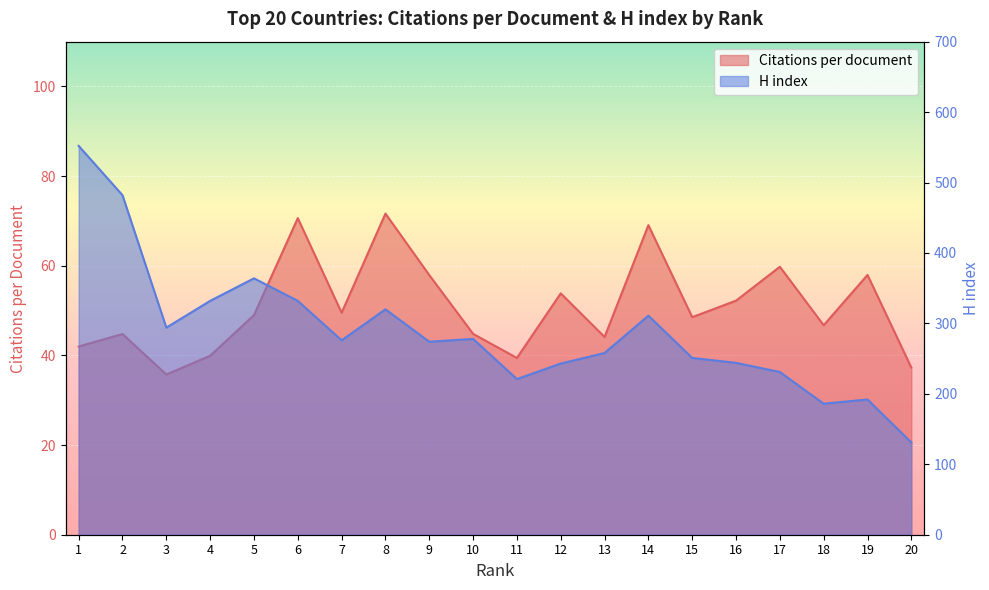

How many lines are shown in the chart?

2